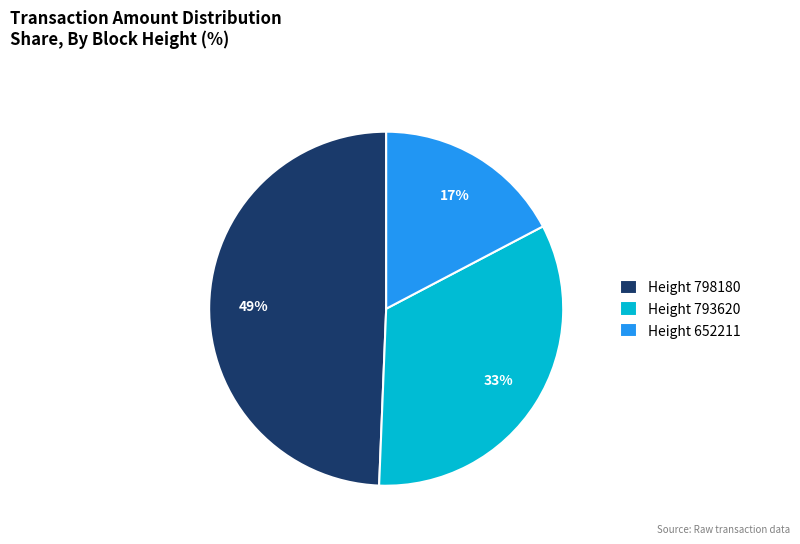

Rank the categories by value from highest to lowest.

Height 798180, Height 793620, Height 652211